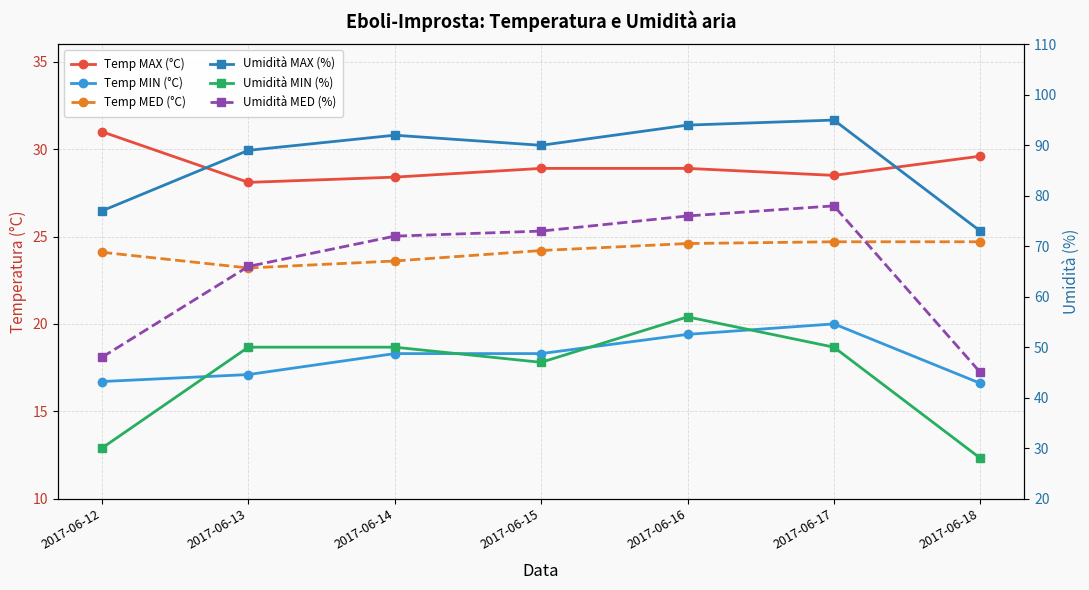

What is the sum of all Temp MED (°C) values?

169.1